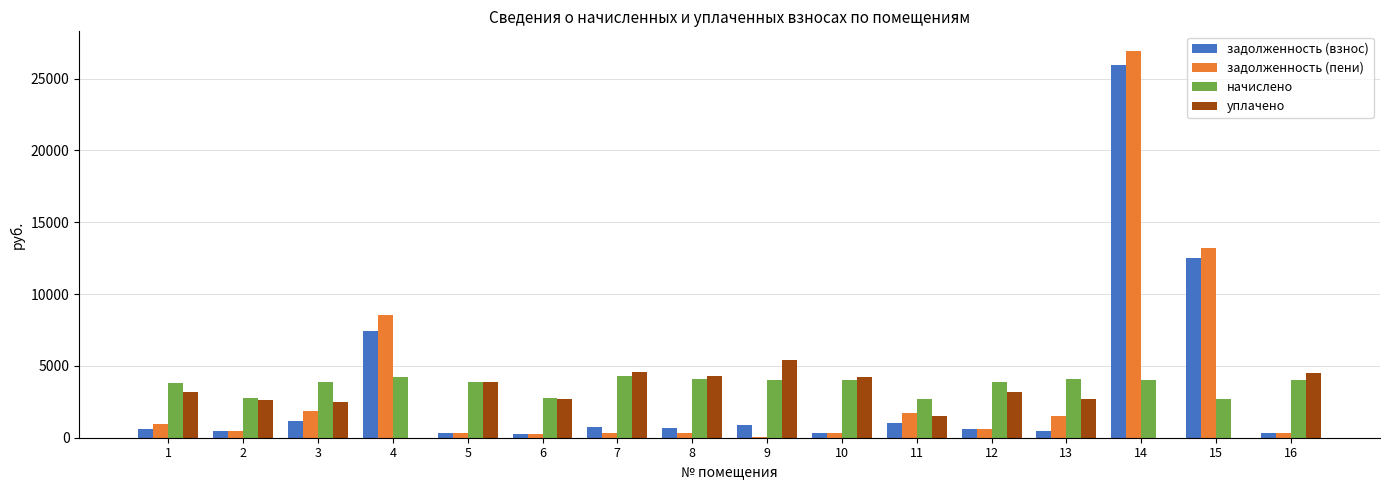

What is the highest value of the начислено series?

4320.0